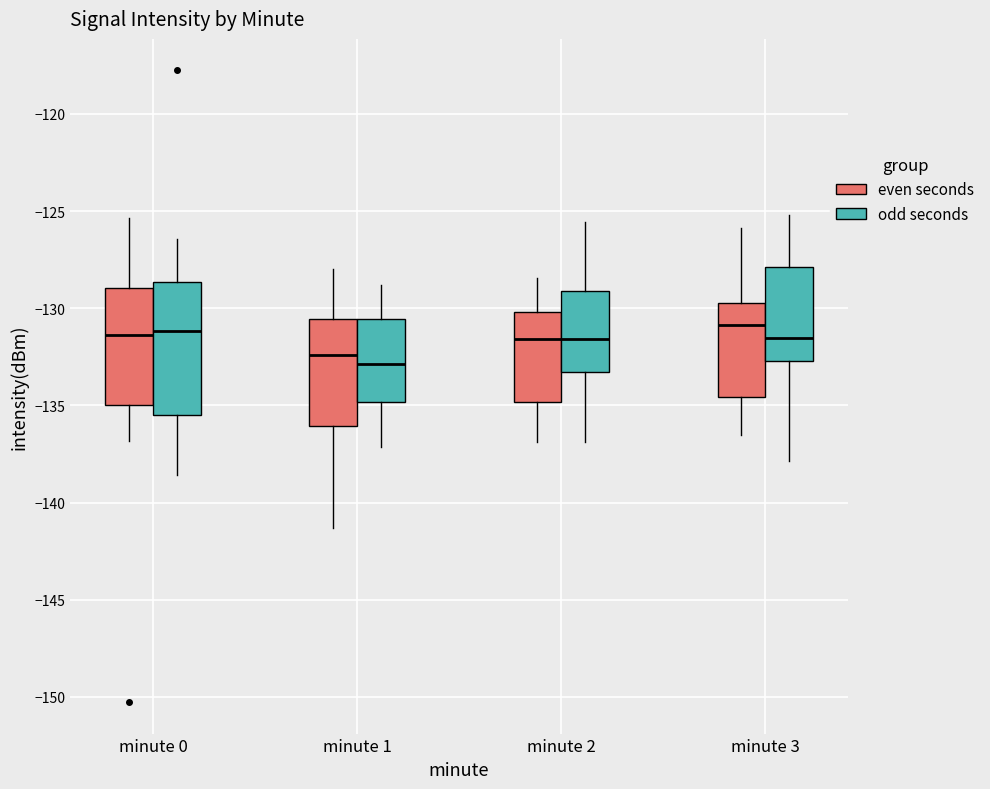

Reading left to right, transcribe this box plot: for each box, give where its median line is, the range the box spans, and where its two whiskers end, as read against the y-axis. The values are not printed on the chart, so give them approximately, as read against the axis.

minute 0 (even seconds): median -131.5, box -135.0 to -129.0, whiskers -137.0 to -125.5
minute 0 (odd seconds): median -131.0, box -135.5 to -128.5, whiskers -138.5 to -126.5
minute 1 (even seconds): median -132.5, box -136.0 to -130.5, whiskers -141.5 to -128.0
minute 1 (odd seconds): median -133.0, box -135.0 to -130.5, whiskers -137.0 to -129.0
minute 2 (even seconds): median -131.5, box -135.0 to -130.0, whiskers -137.0 to -128.5
minute 2 (odd seconds): median -131.5, box -133.5 to -129.0, whiskers -137.0 to -125.5
minute 3 (even seconds): median -131.0, box -134.5 to -129.5, whiskers -136.5 to -126.0
minute 3 (odd seconds): median -131.5, box -132.5 to -128.0, whiskers -138.0 to -125.0